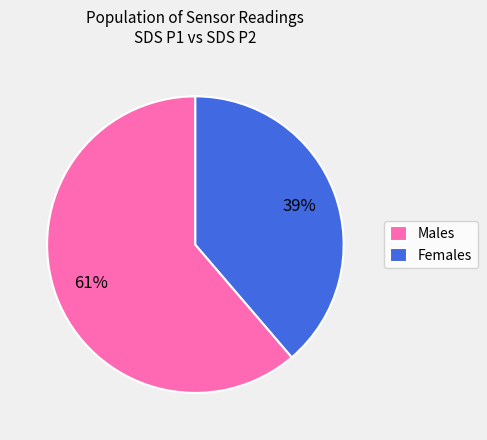

The Males slice represents 47% of the pie. True or false?

False